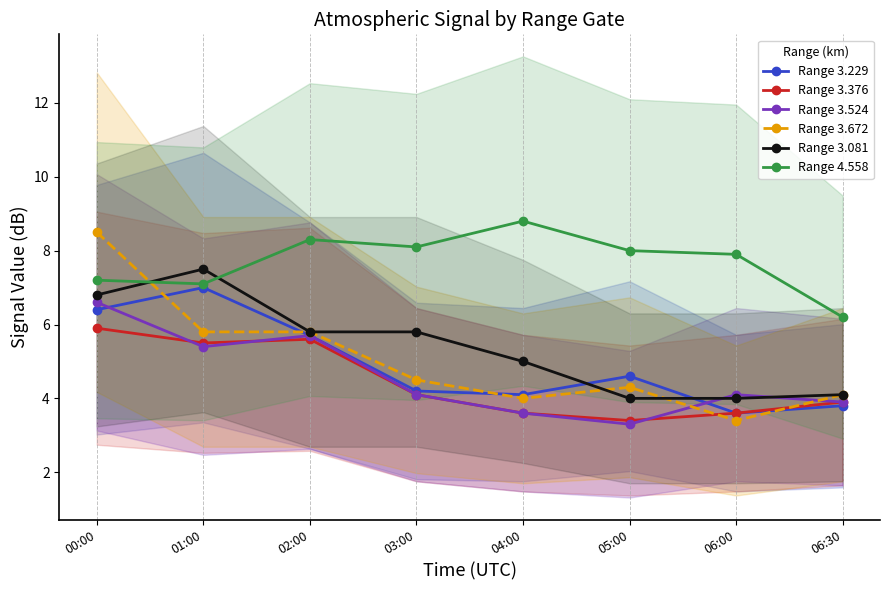

Between 01:00 and 02:00, which series saw the biggest shift?

Range 3.081